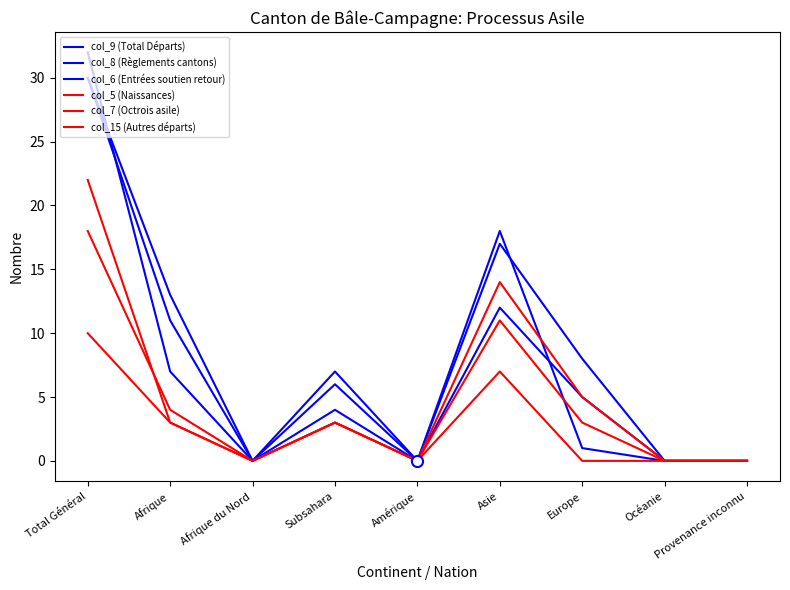

At which category is the sum across all series the highest?

Total Général